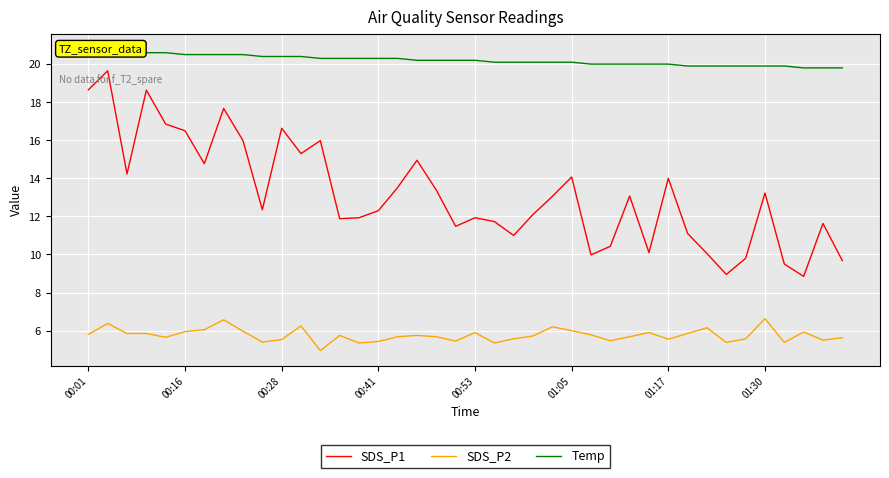

What are all the series names shown in the legend?

SDS_P1, SDS_P2, Temp